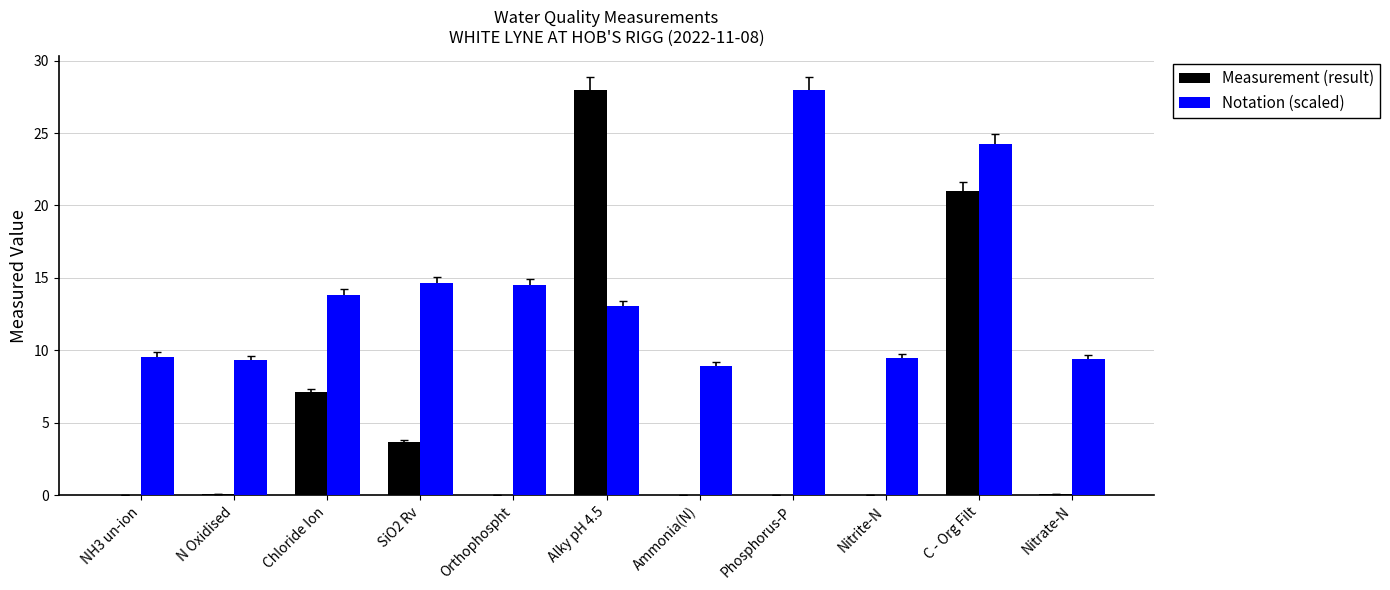

At which label does Measurement (result) reach its peak?

Alky pH 4.5